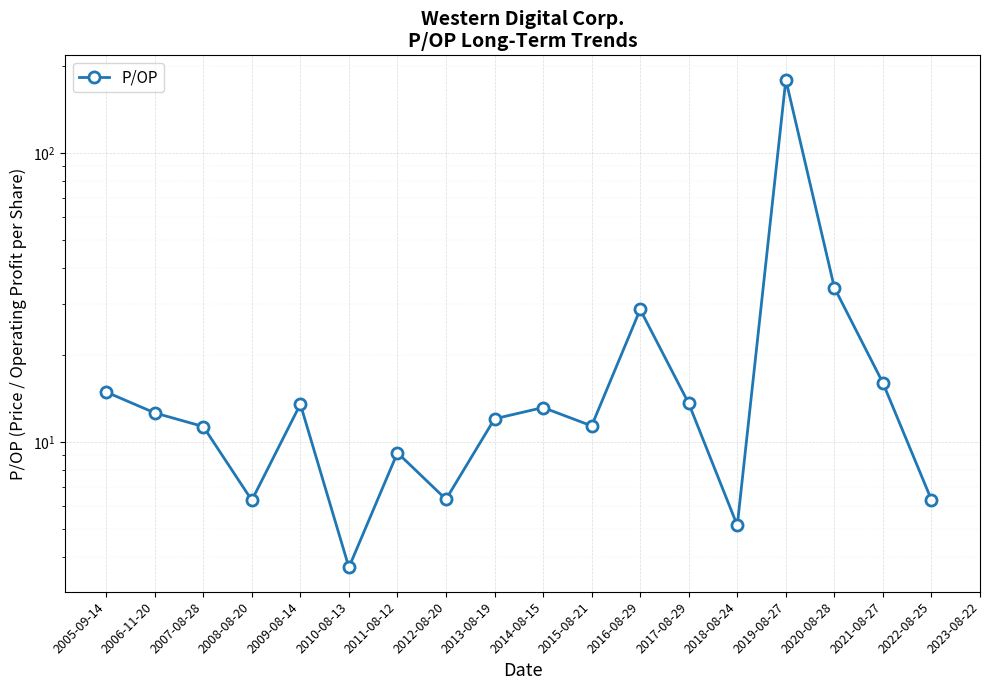

What is the ratio of the value at 2015-08-21 to the value at 2011-08-12?

1.2